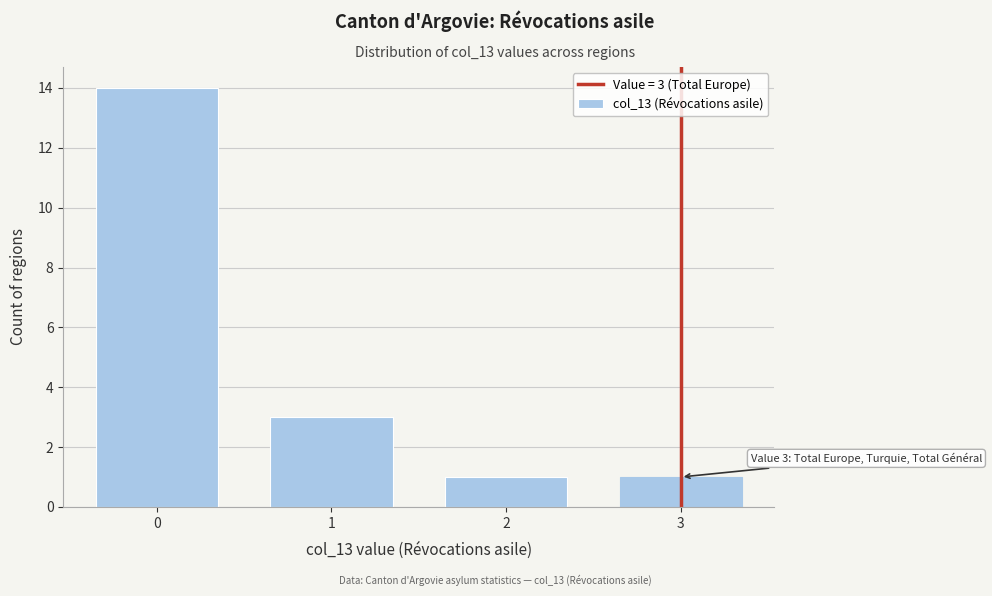

Reading right to left, transcribe all the data shown in this chart.

3=1	2=1	1=3	0=14